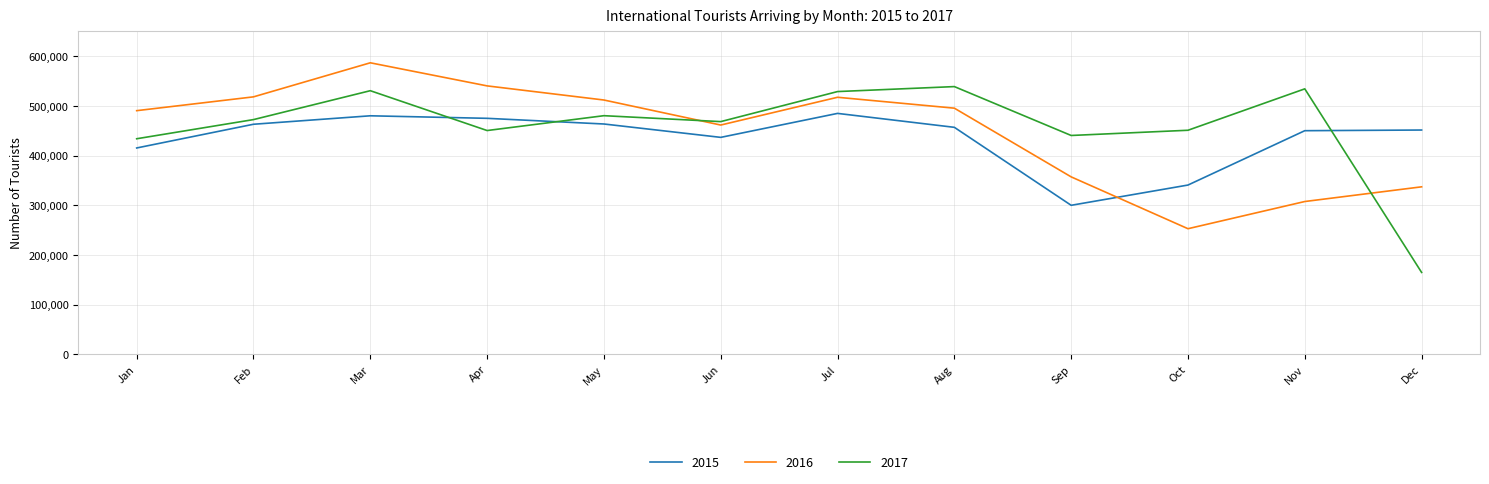

What is the difference between the 2015 values at Jul and Dec?

33482